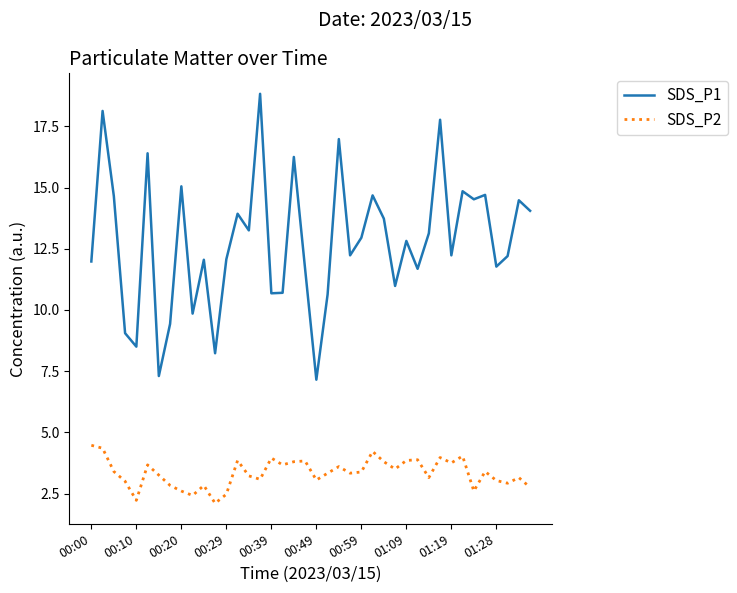

True or false: SDS_P2 and SDS_P1 intersect in this chart.

False